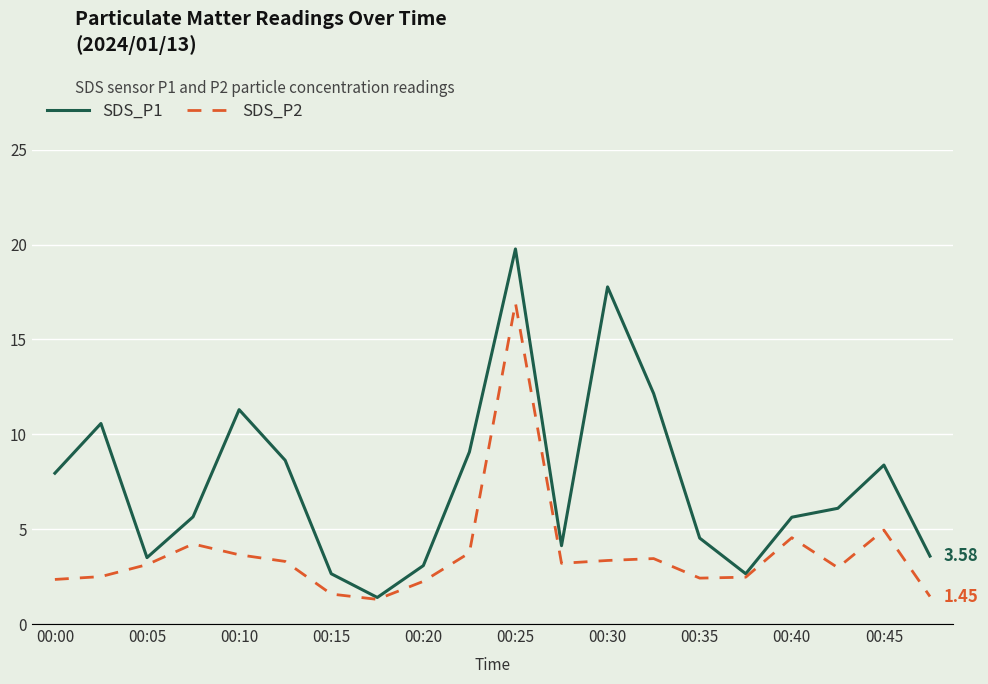

Which series has the largest total across all categories?

SDS_P1